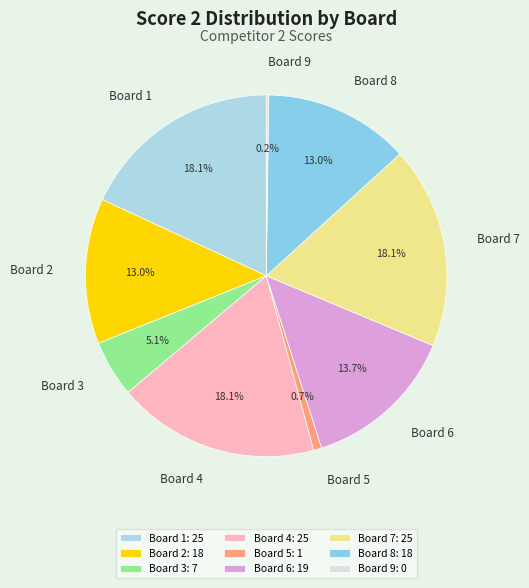

The Board 8 slice represents 13% of the pie. True or false?

True